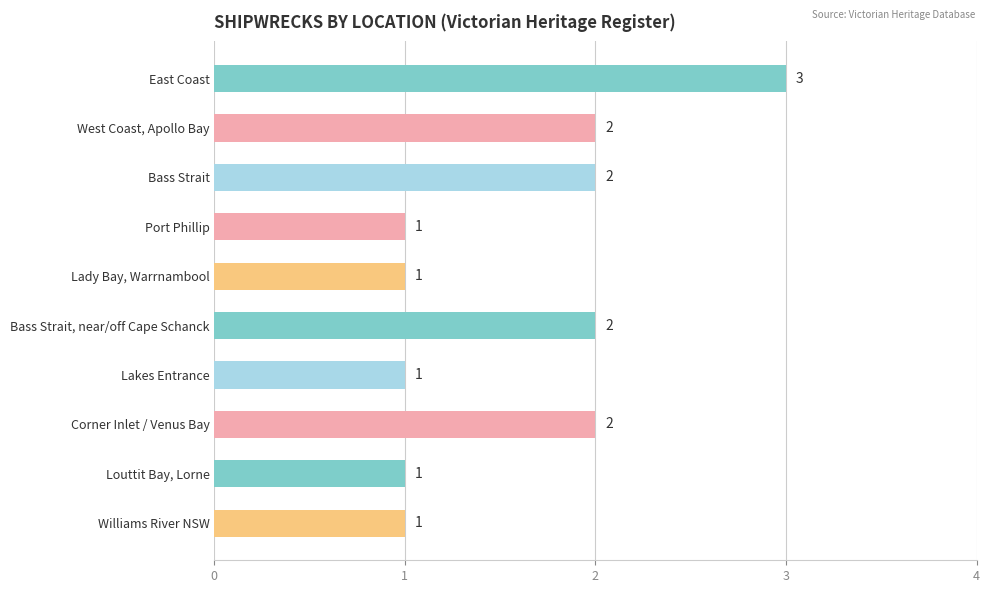

The value at Bass Strait, near/off Cape Schanck is 2. True or false?

True